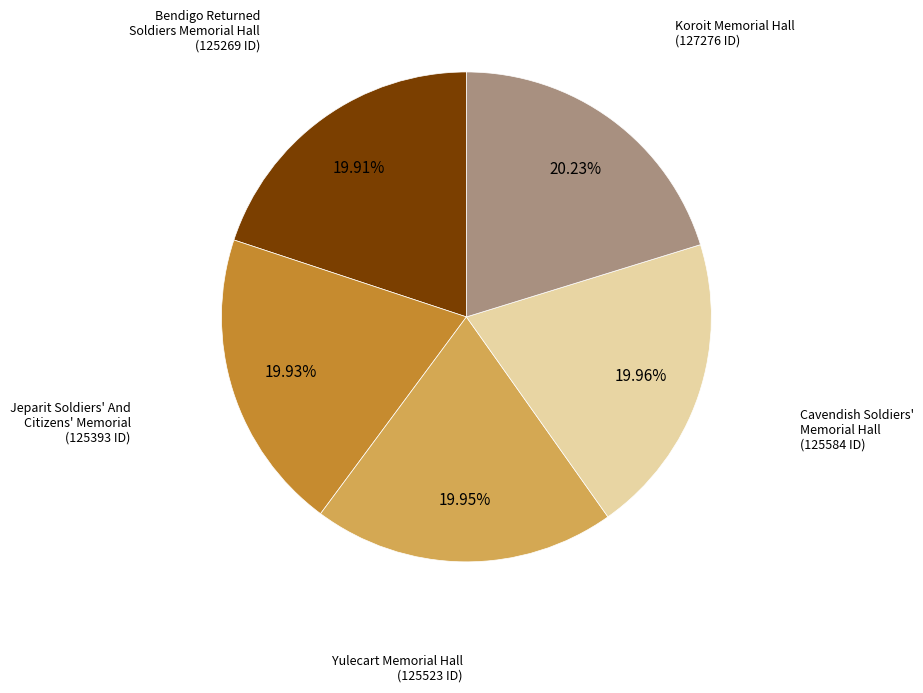

Does any single category account for the majority?

No